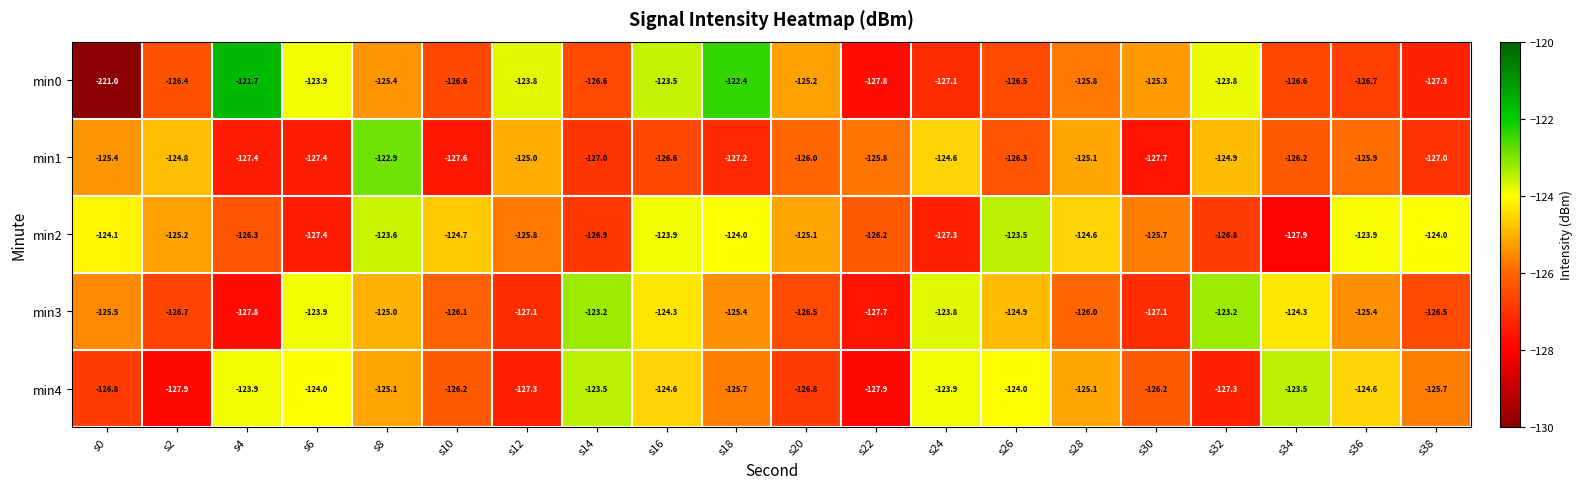

Which series has the largest total across all categories?

min2